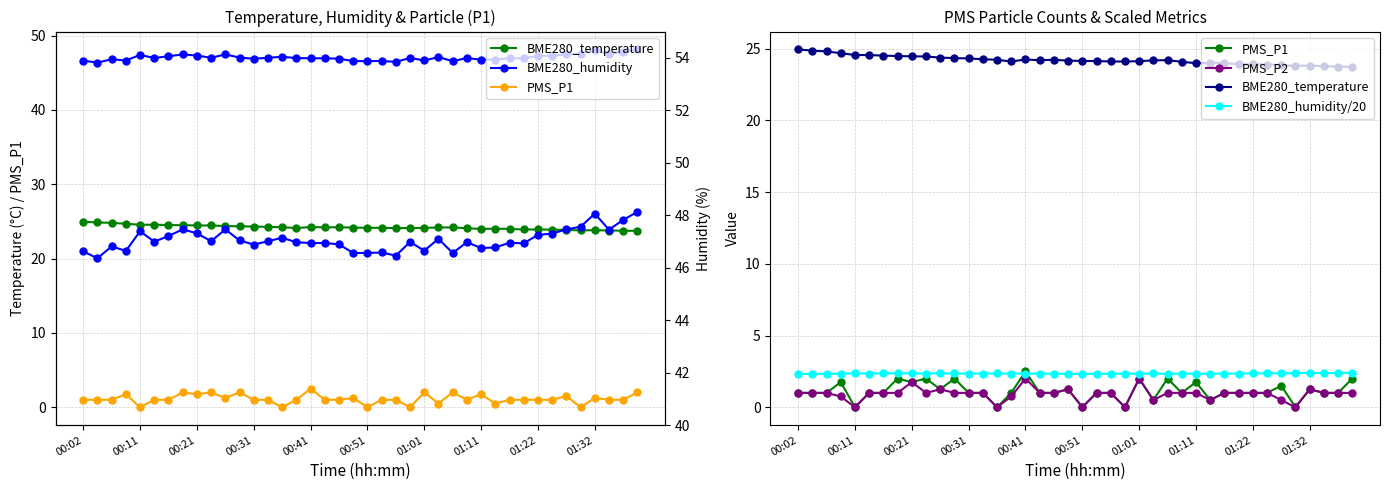

Is it true that BME280_humidity/20 equals 2.3 at 19?

True